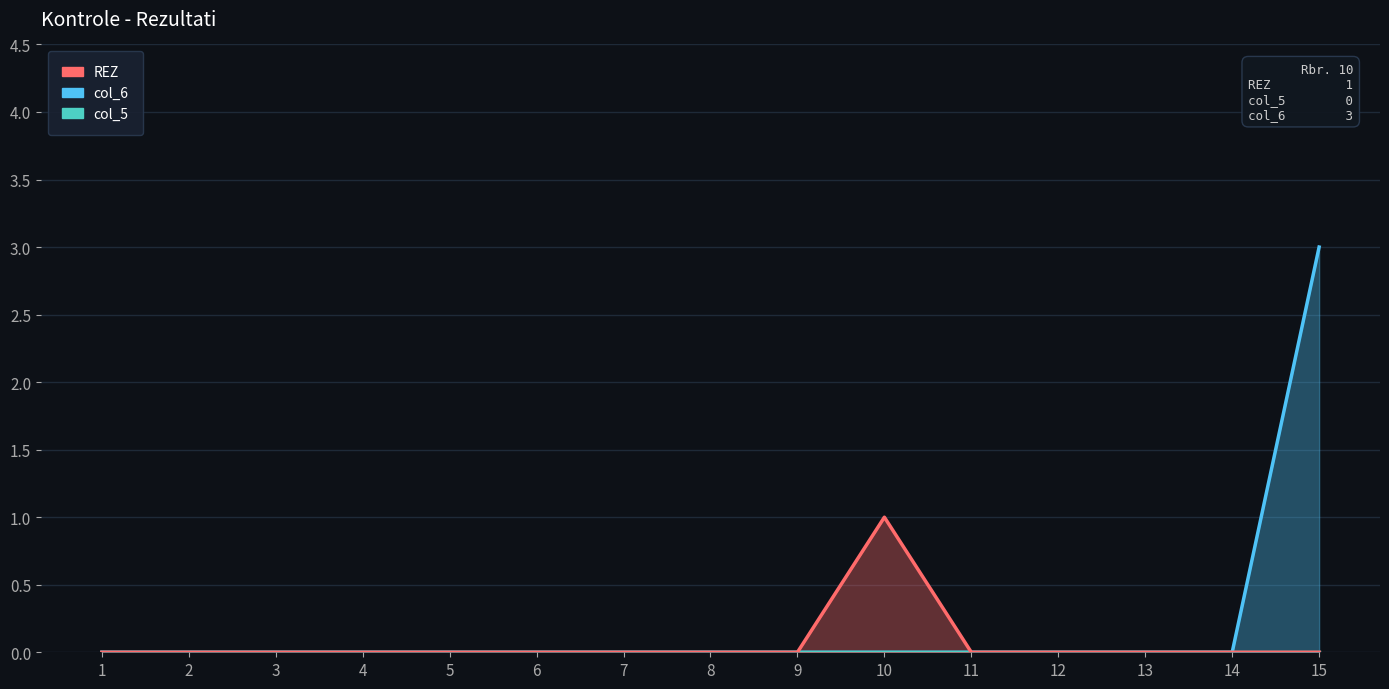

What is the difference between the maximum and minimum values in the col_6 series?

3